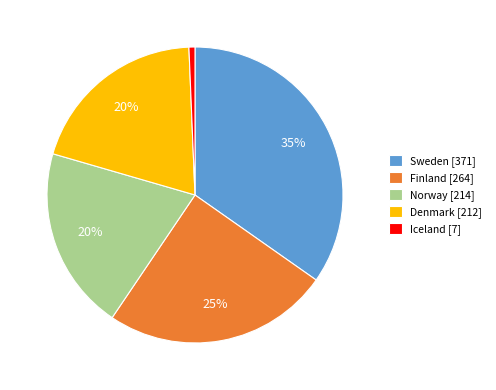

Does any single category account for the majority?

No